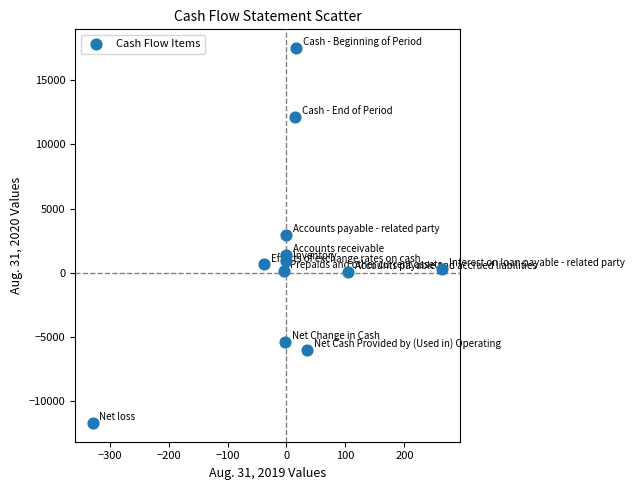

What is the range of X values (max minus min)?

593